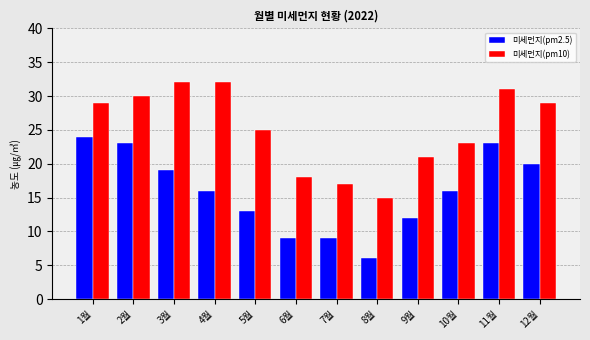

Reading left to right, transcribe all the data shown in this chart.

미세먼지(pm2.5): 1월=24	2월=23	3월=19	4월=16	5월=13	6월=9	7월=9	8월=6	9월=12	10월=16	11월=23	12월=20
미세먼지(pm10): 1월=29	2월=30	3월=32	4월=32	5월=25	6월=18	7월=17	8월=15	9월=21	10월=23	11월=31	12월=29